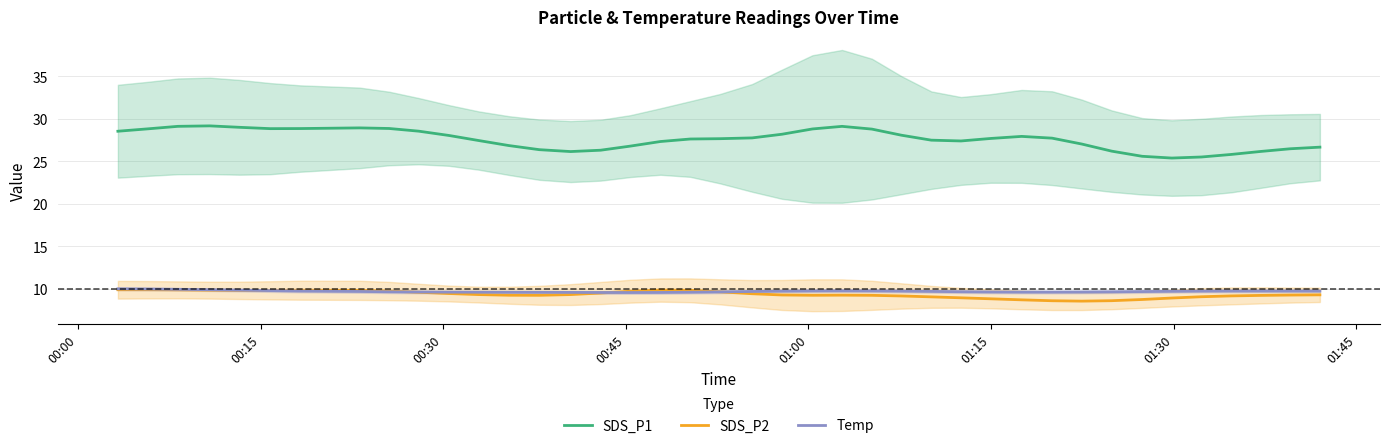

How many distinct data groups are displayed?

3